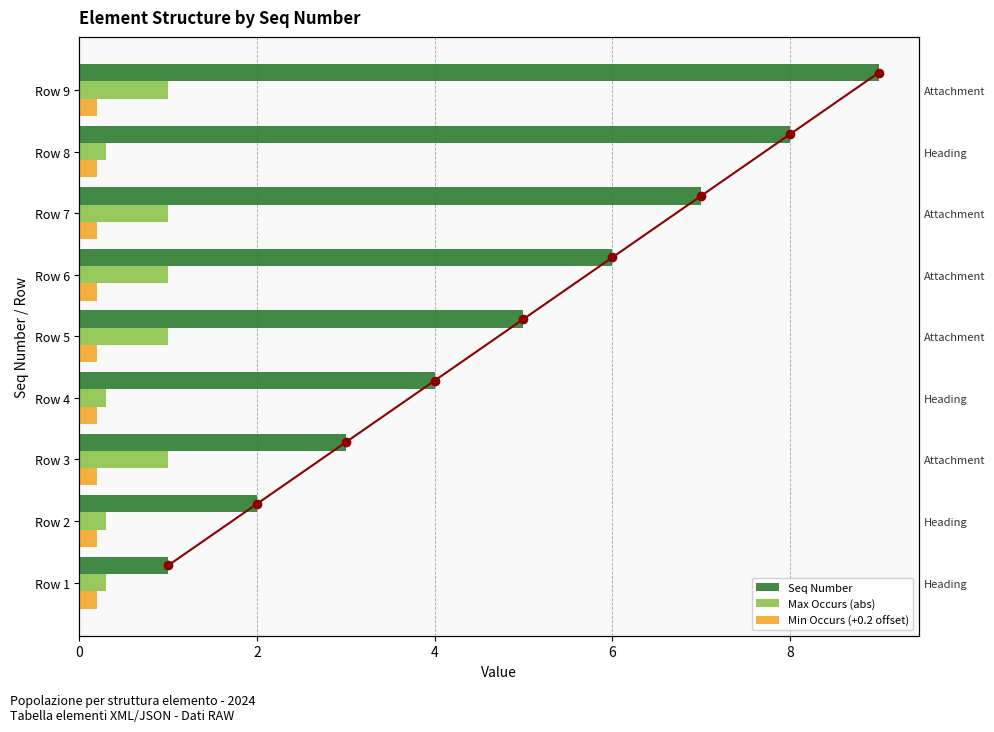

Is the value of Seq Number at 2 greater than the value of Min Occurs (+0.2 offset) at 0?

Yes